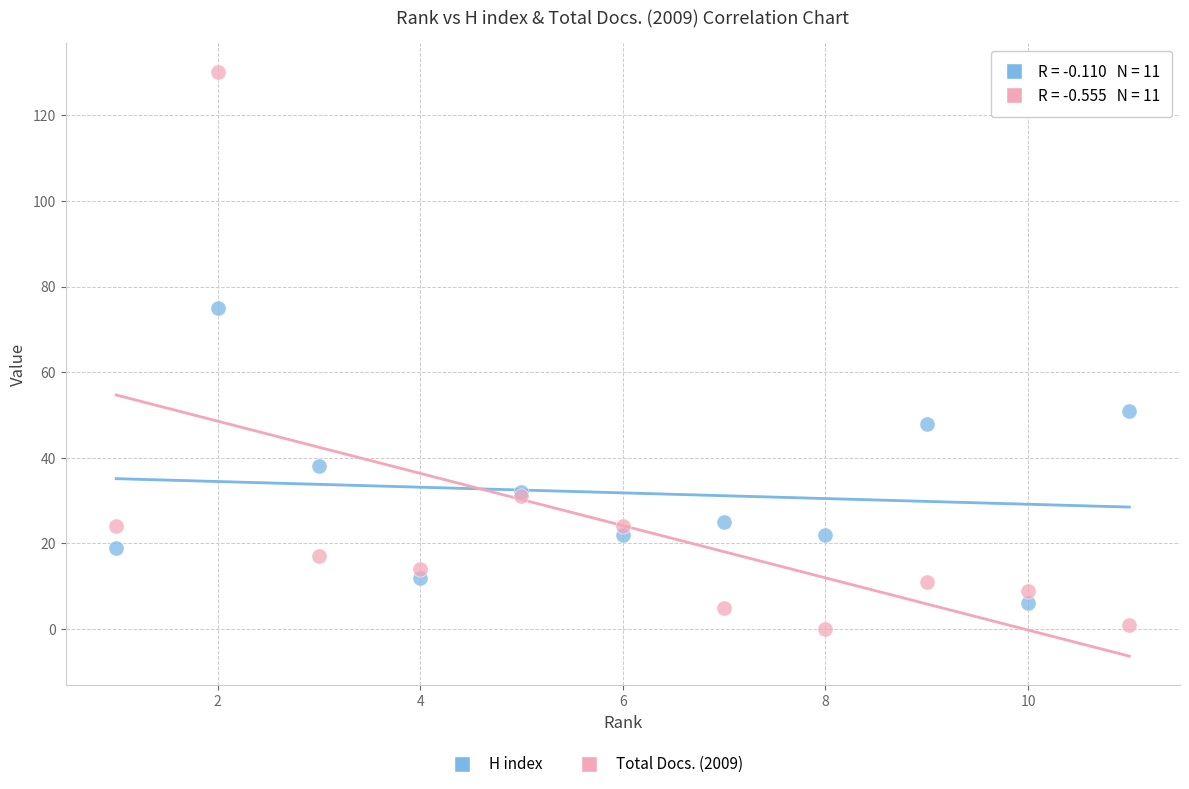

Which series has the widest spread of Y values?

Total Docs. (2009)